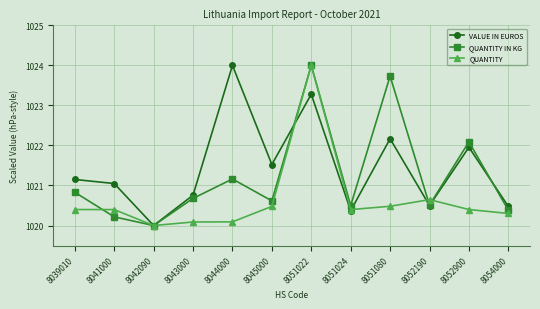

What value does the VALUE IN EUROS series have at 8054000?

1020.5